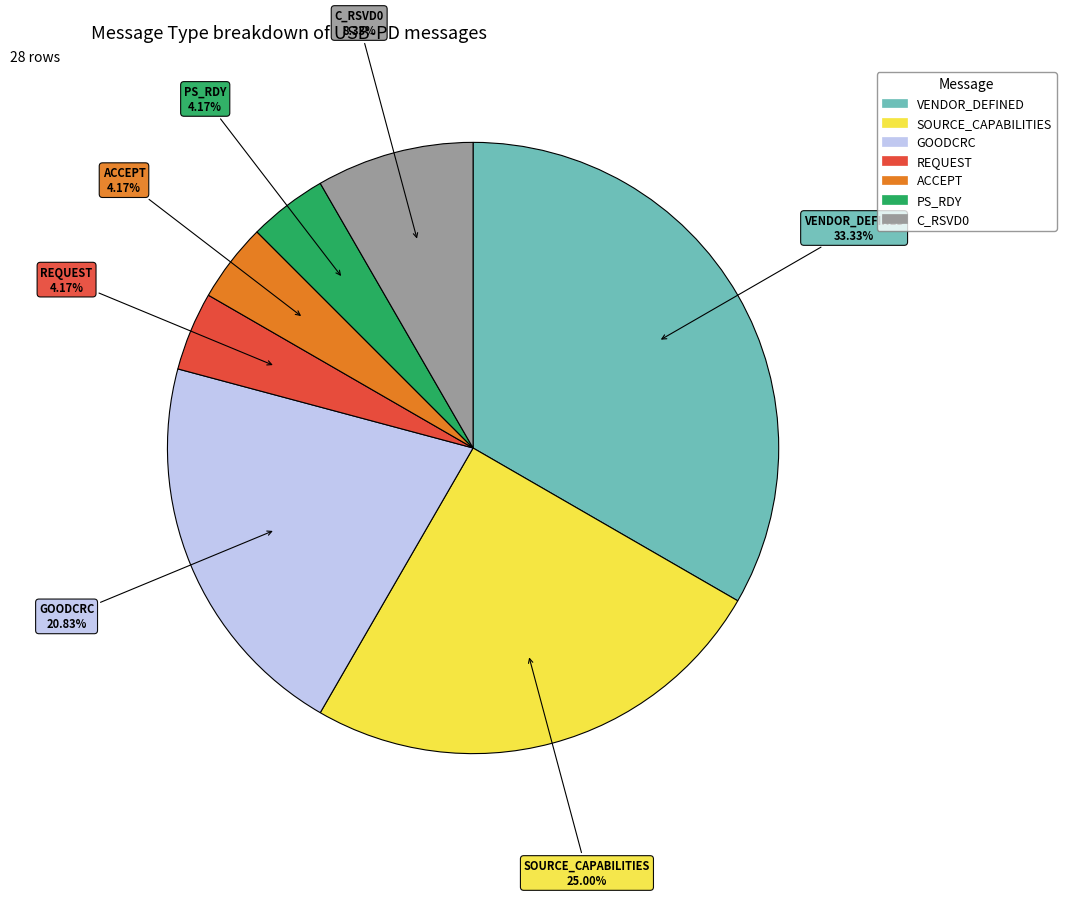

Which category has the biggest portion of the pie?

VENDOR_DEFINED